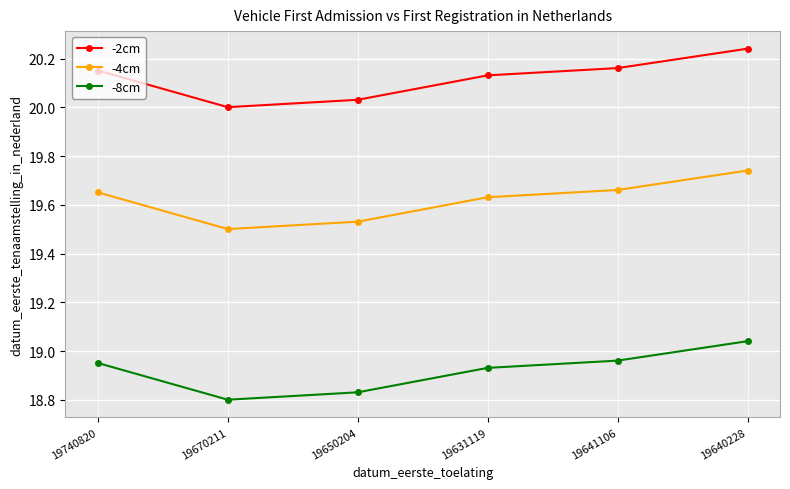

Is the value of -2cm at 19650204 greater than the value of -4cm at 19641106?

Yes